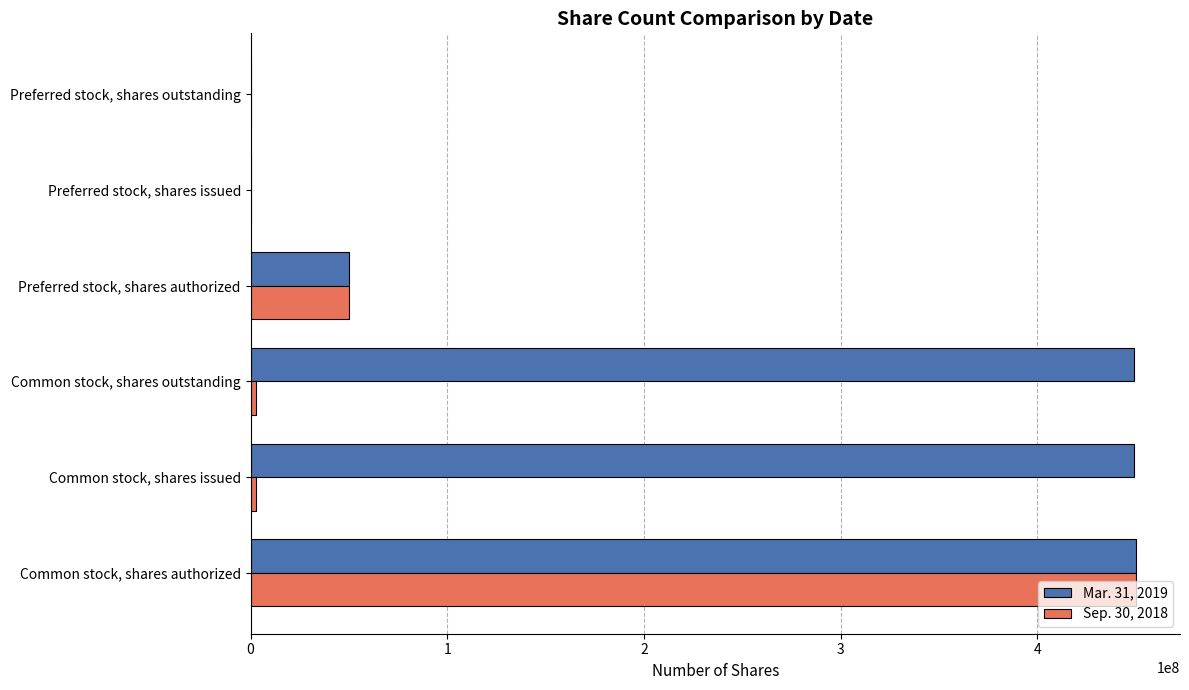

What are all the series names shown in the legend?

Mar. 31, 2019, Sep. 30, 2018